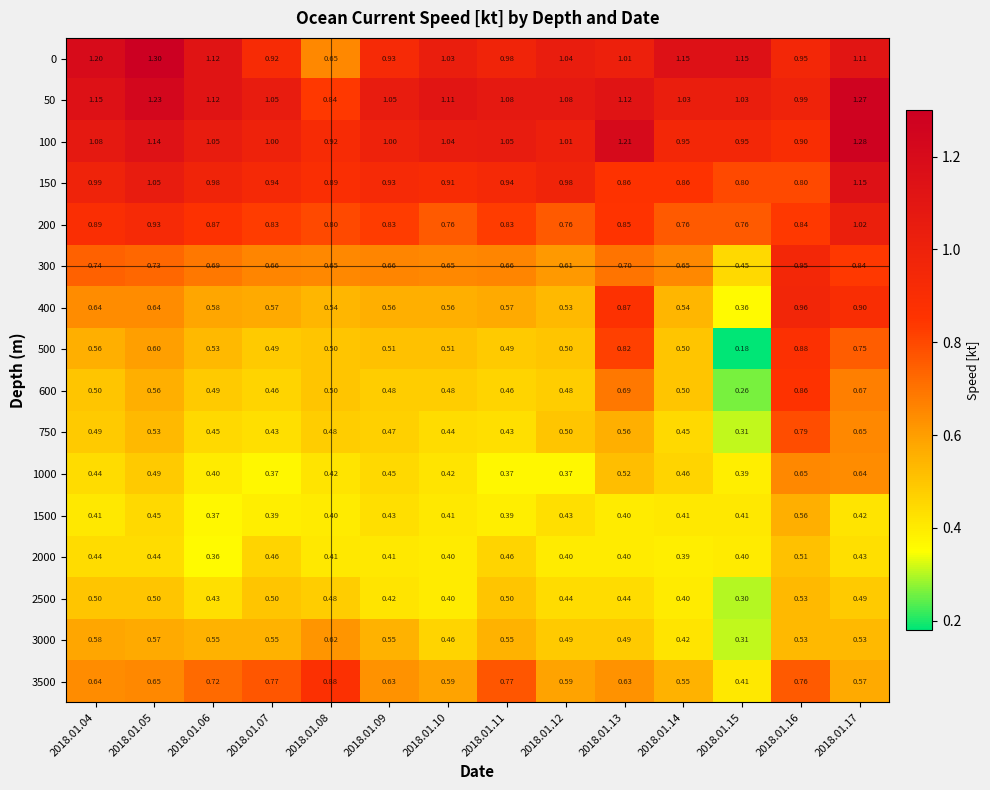

What is the difference between the highest and lowest values at 2018.01.06?

0.8